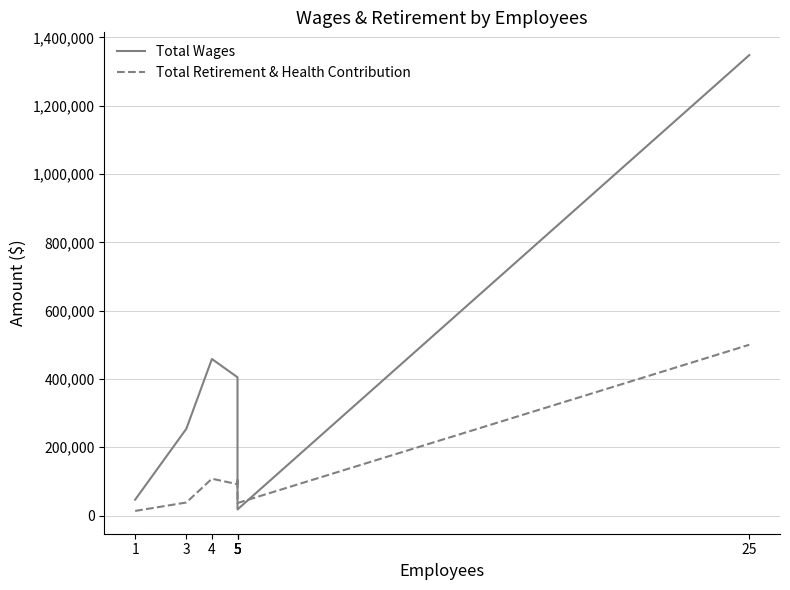

After their last crossing, which series has the higher values: Total Retirement & Health Contribution or Total Wages?

Total Wages